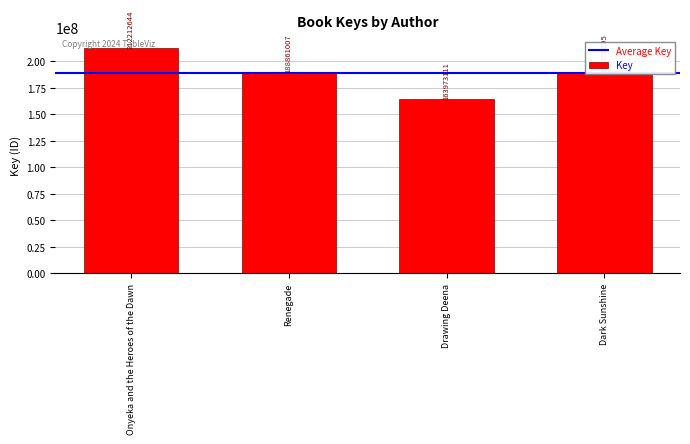

What is the value of the 1st bar from the left?

212212644